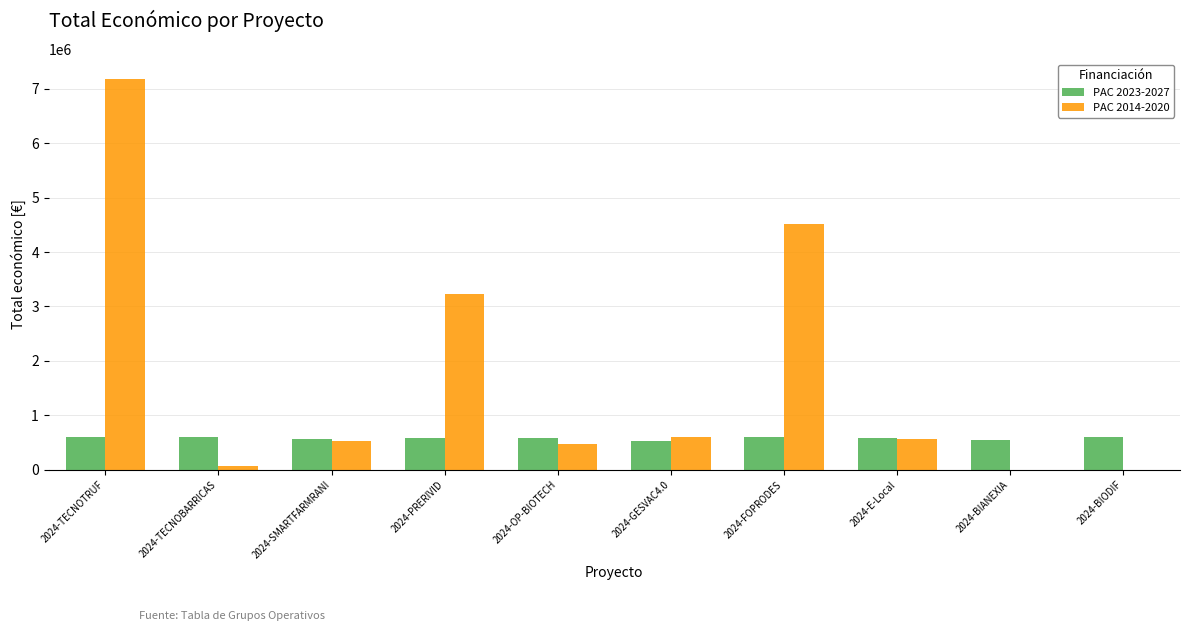

Which series has the widest spread of values?

PAC 2014-2020